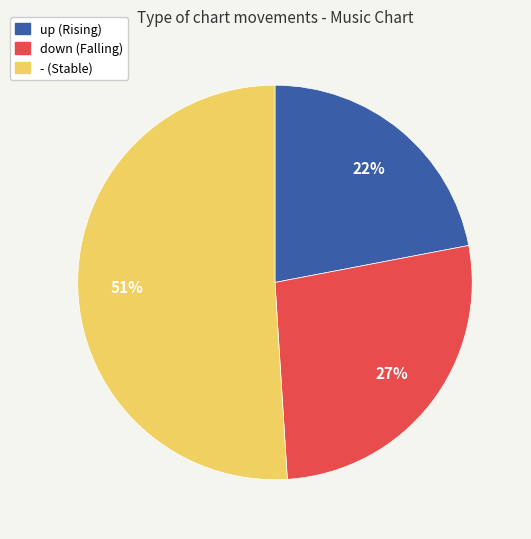

To the nearest percent, what is the average slice percentage?

33%